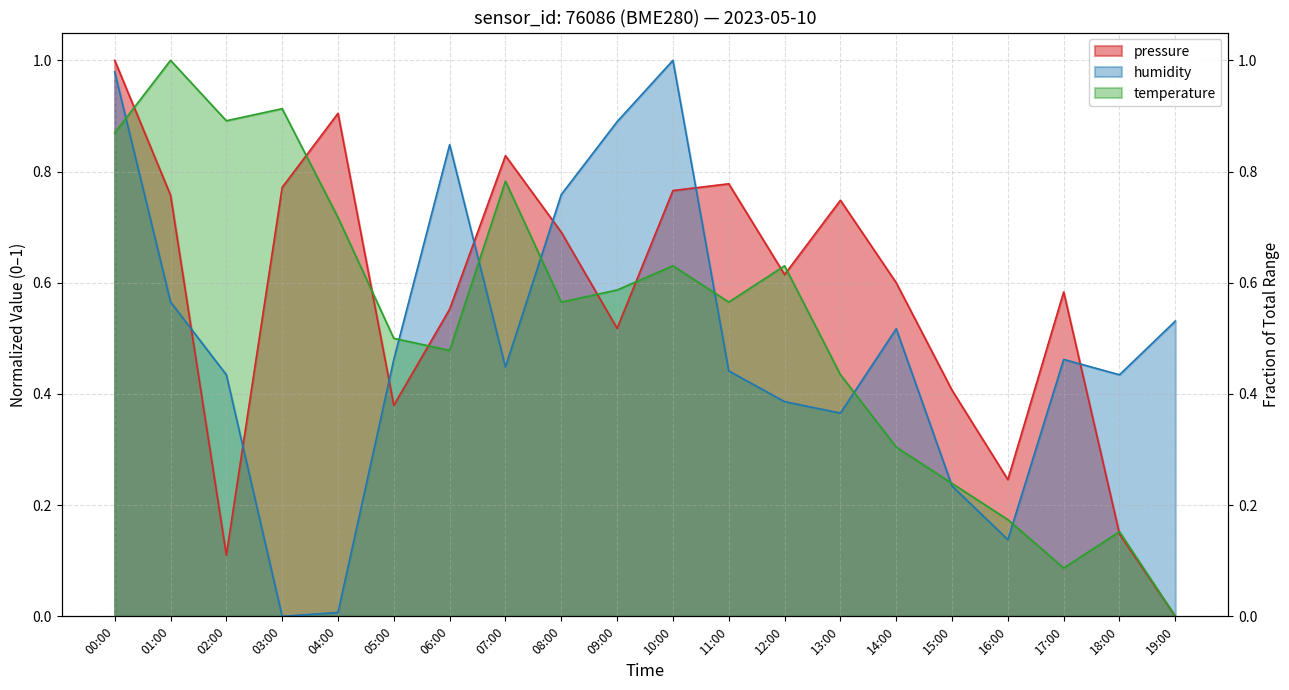

The pressure series shows 0.3 at 09:00. True or false?

False